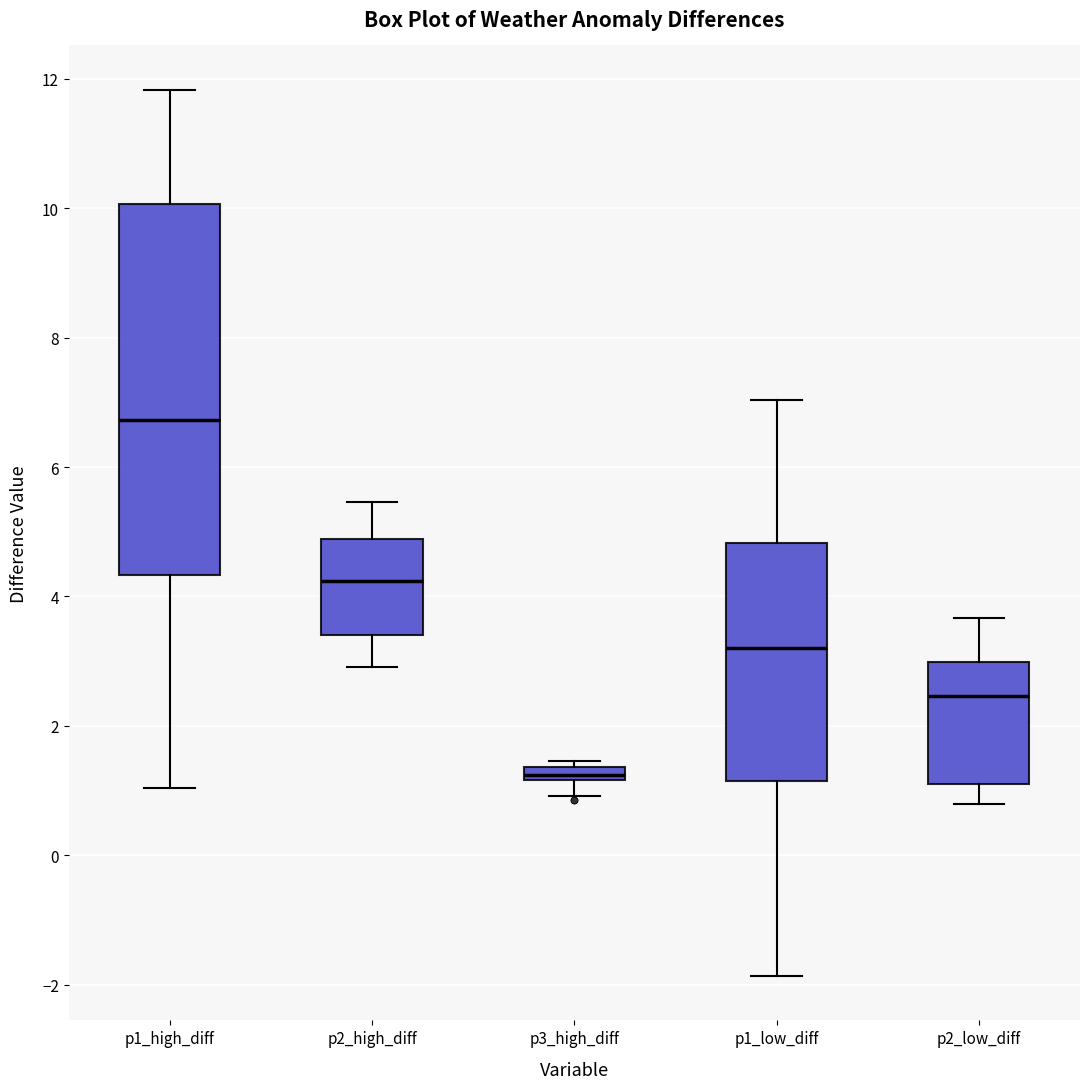

Where does the median line of the box for p2_low_diff sit on the y-axis? The values are not printed on the chart, so give them approximately, as read against the axis.

2.4